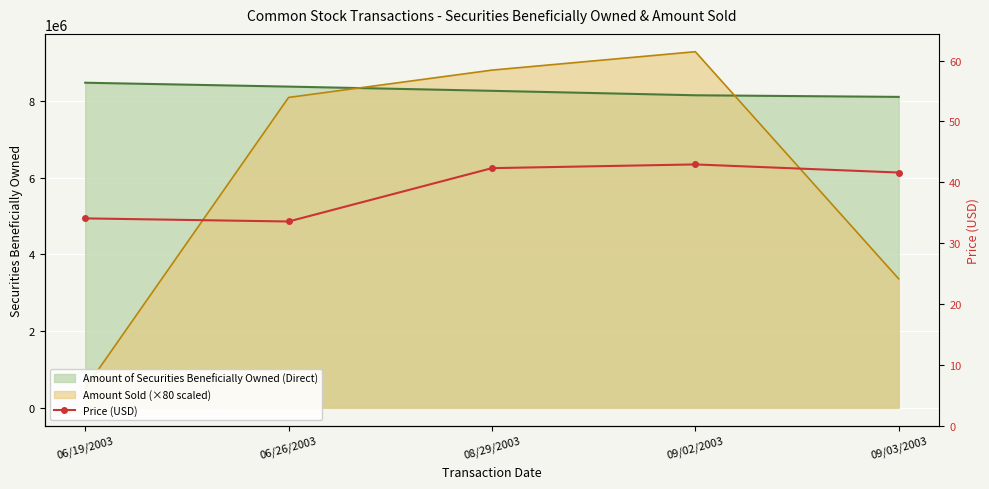

At which category does the data reach its first local valley?

06/26/2003